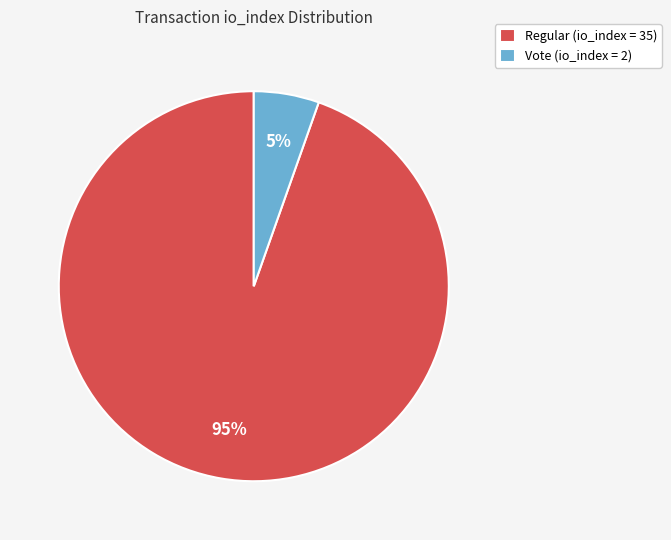

Rank the categories by value from highest to lowest.

Regular (io_index = 35), Vote (io_index = 2)